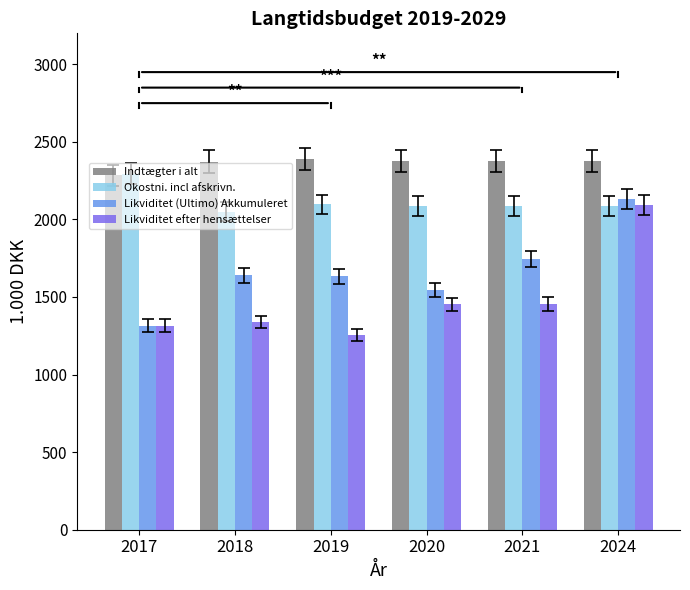

At which label does Likviditet (Ultimo) Akkumuleret first exceed 1639?

2018